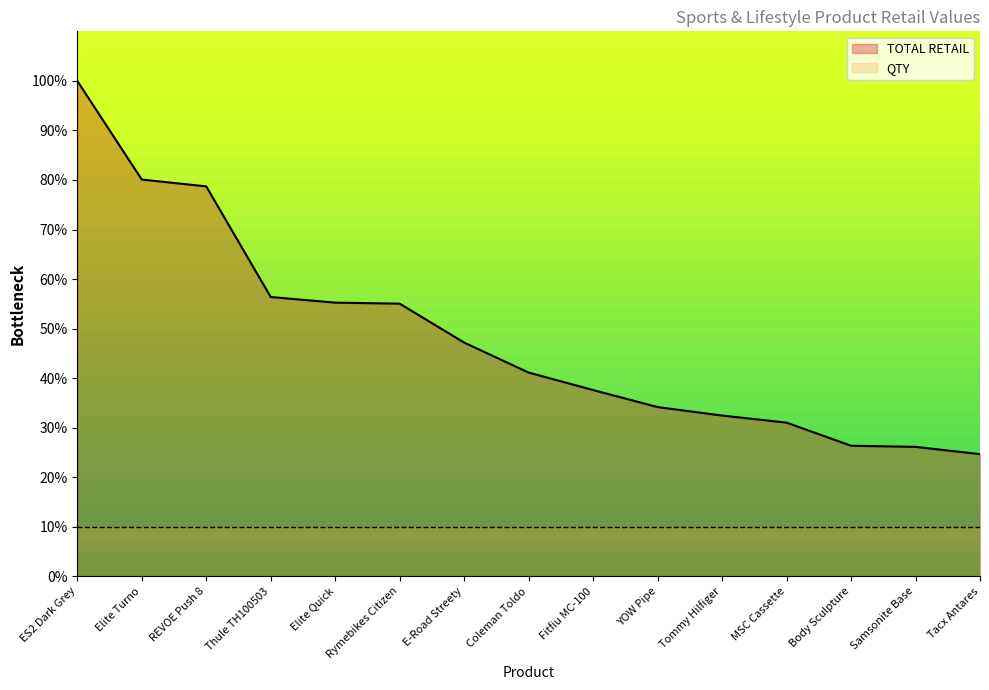

What is the ratio of the value at Tommy Hilfiger to the value at Fitfiu MC-100?

0.9